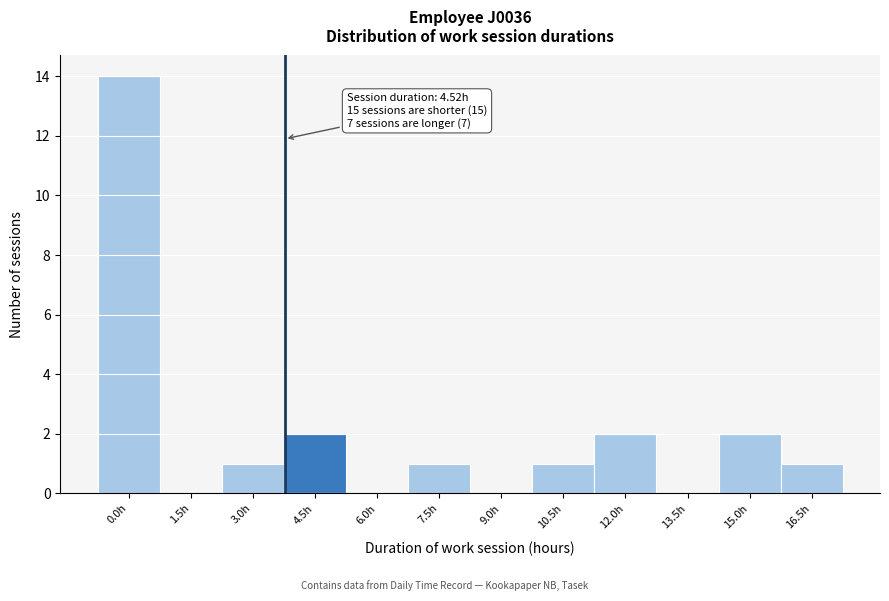

Reading right to left, what are all the values shown in this chart?

16.5h=1	15.0h=2	13.5h=0	12.0h=2	10.5h=1	9.0h=0	7.5h=1	6.0h=0	4.5h=2	3.0h=1	1.5h=0	0.0h=14